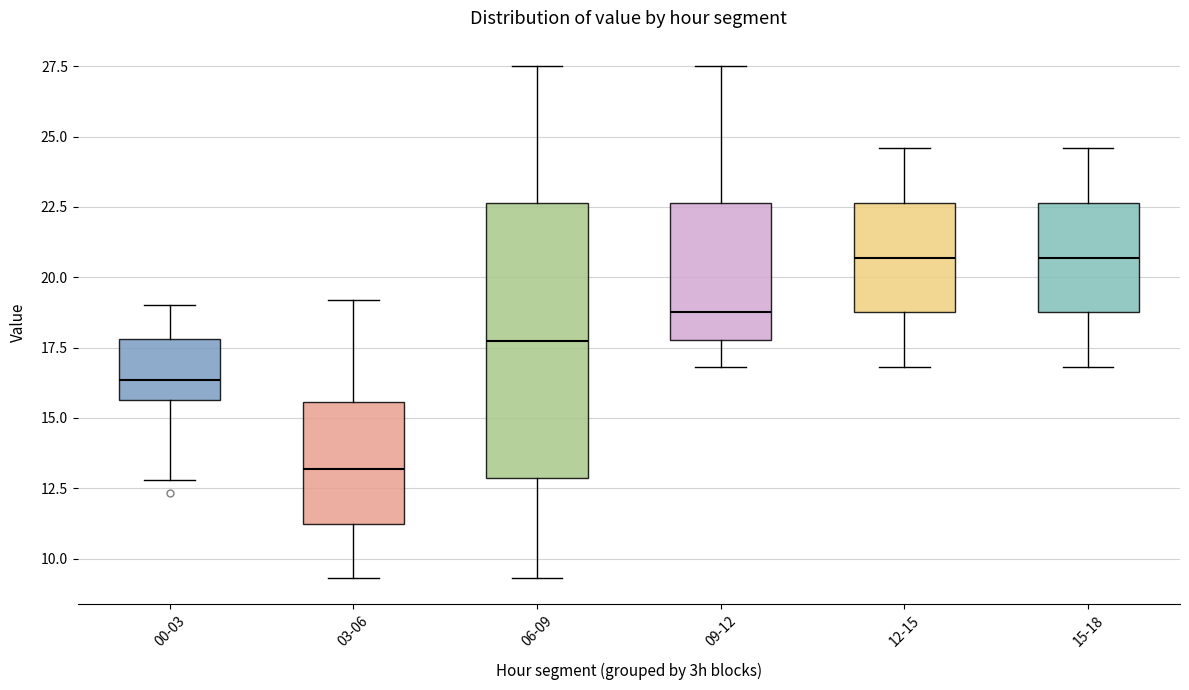

Reading left to right, read every box against the y-axis: the position of its median line, the range the box covers, and the ends of its whiskers. The values are not printed on the chart, so give them approximately, as read against the axis.

00-03: median 16.5, box 15.5 to 18.0, whiskers 13.0 to 19.0
03-06: median 13.0, box 11.5 to 15.5, whiskers 9.5 to 19.0
06-09: median 18.0, box 13.0 to 22.5, whiskers 9.5 to 27.5
09-12: median 19.0, box 18.0 to 22.5, whiskers 17.0 to 27.5
12-15: median 20.5, box 19.0 to 22.5, whiskers 17.0 to 24.5
15-18: median 20.5, box 19.0 to 22.5, whiskers 17.0 to 24.5